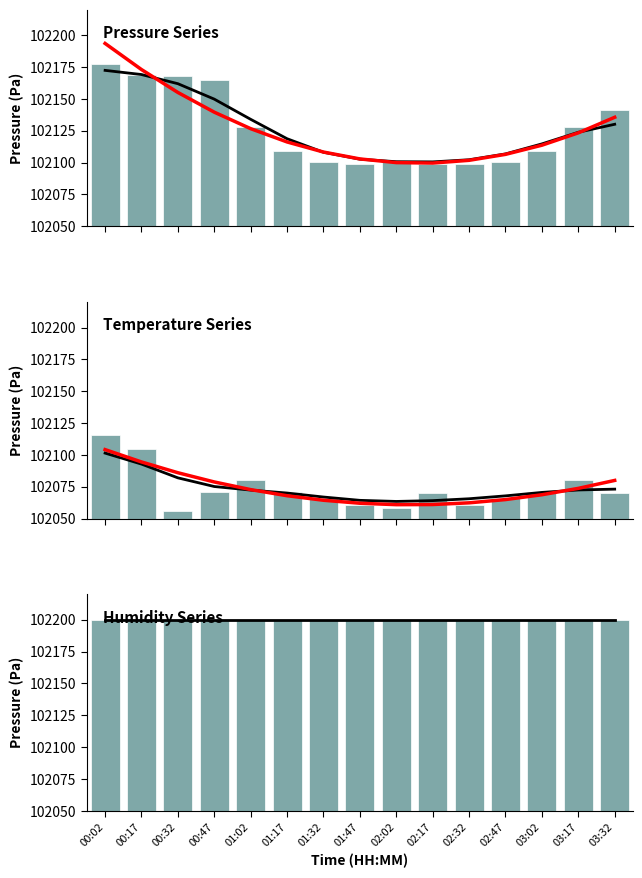

Count the number of categories in the chart.

15